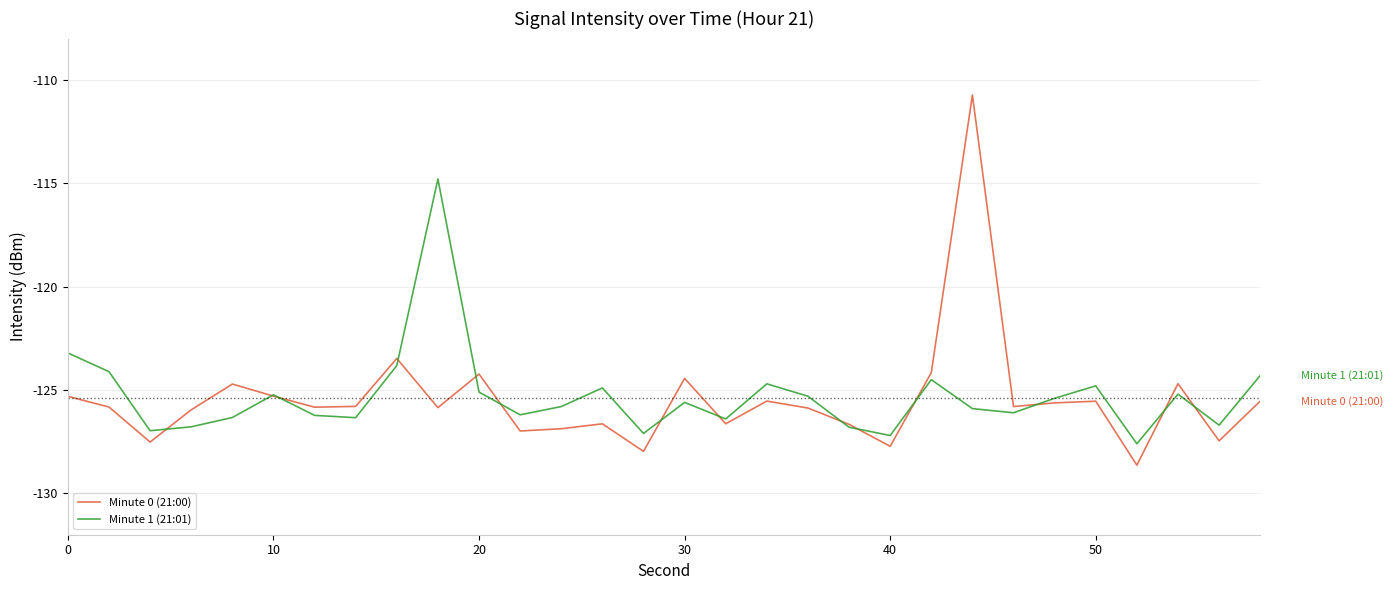

What is the minimum value shown in the chart?

-128.6